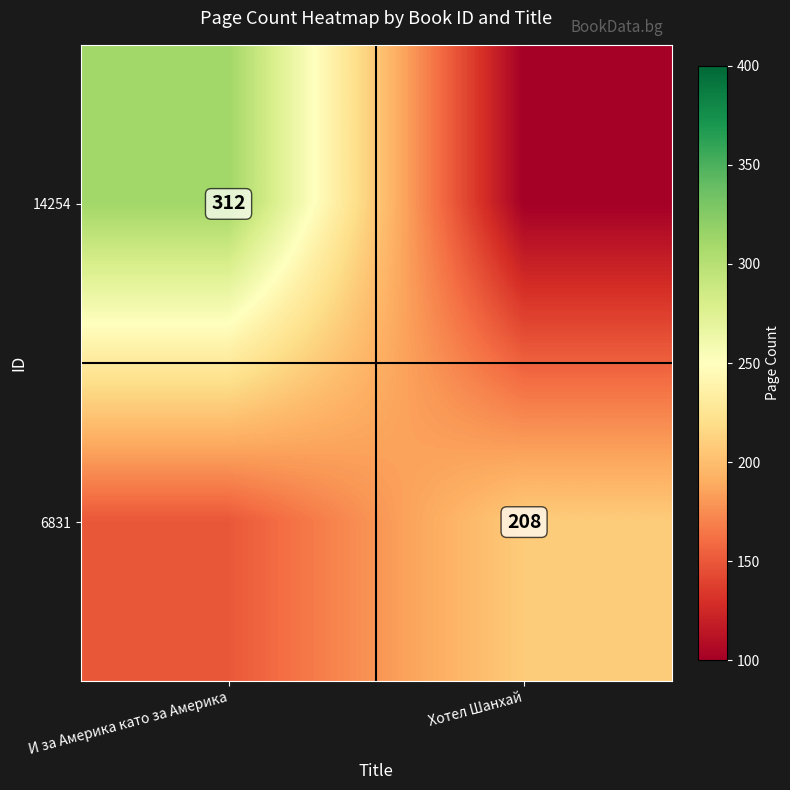

At which category is the sum across all series the highest?

И за Америка като за Америка